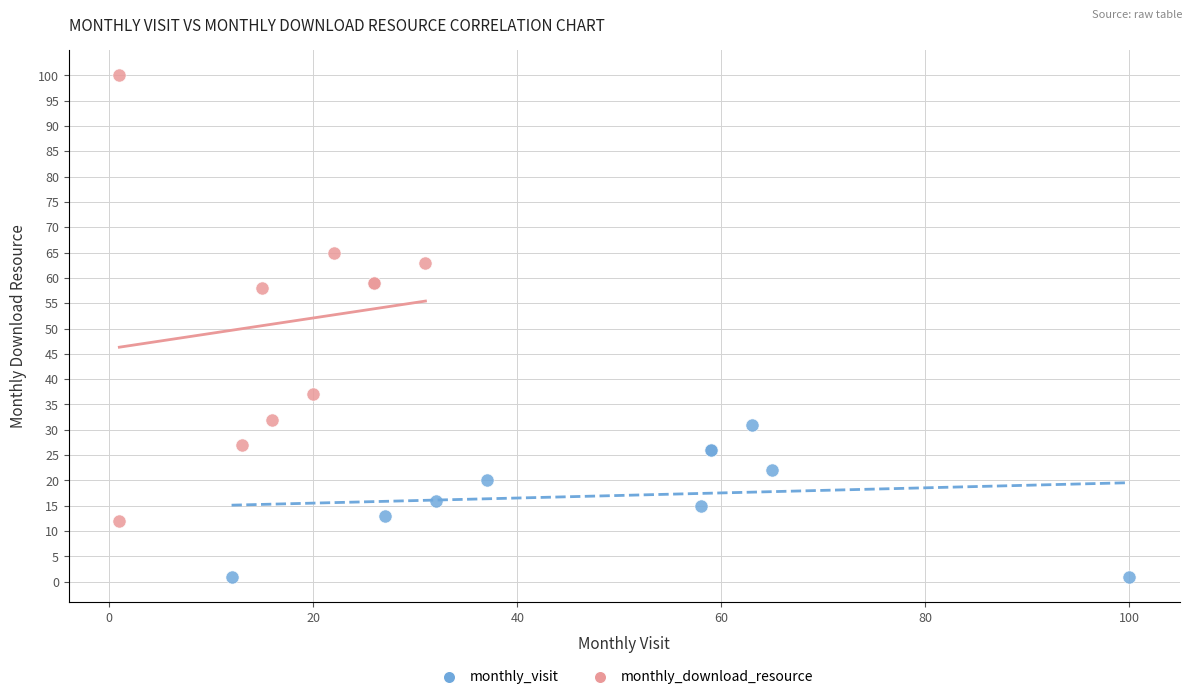

What are all the series names shown in the legend?

monthly_visit, monthly_download_resource